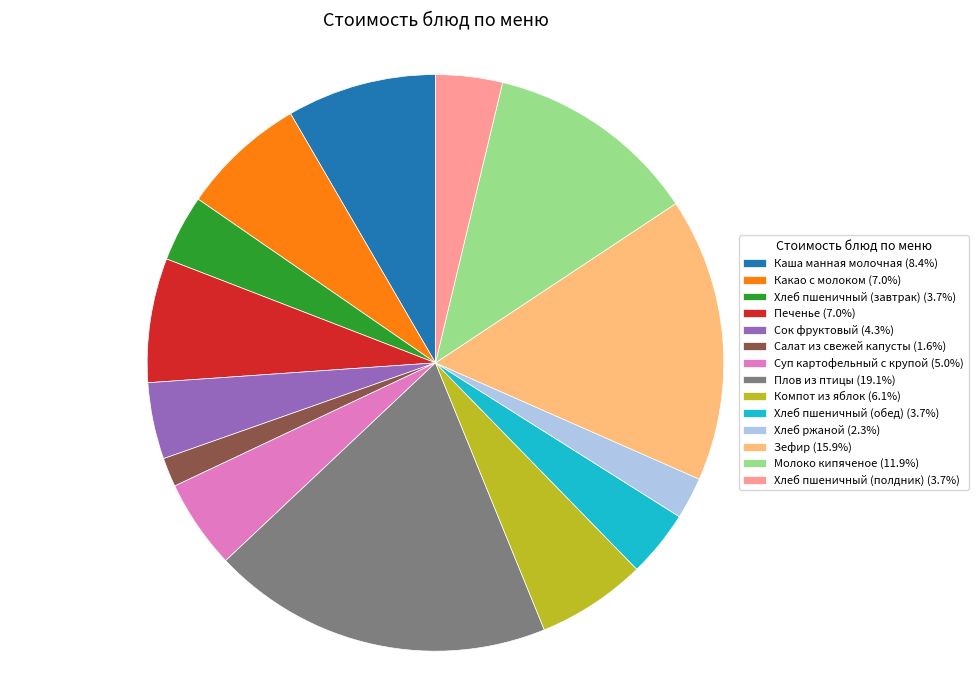

Do Суп картофельный с крупой and Плов из птицы together represent more than half of the pie?

No